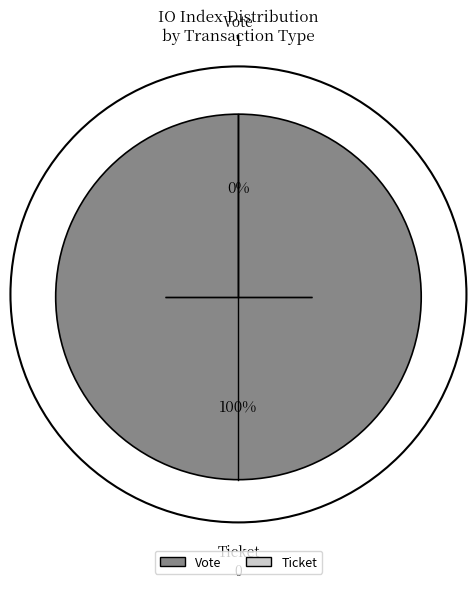

Which category accounts for the majority?

Vote